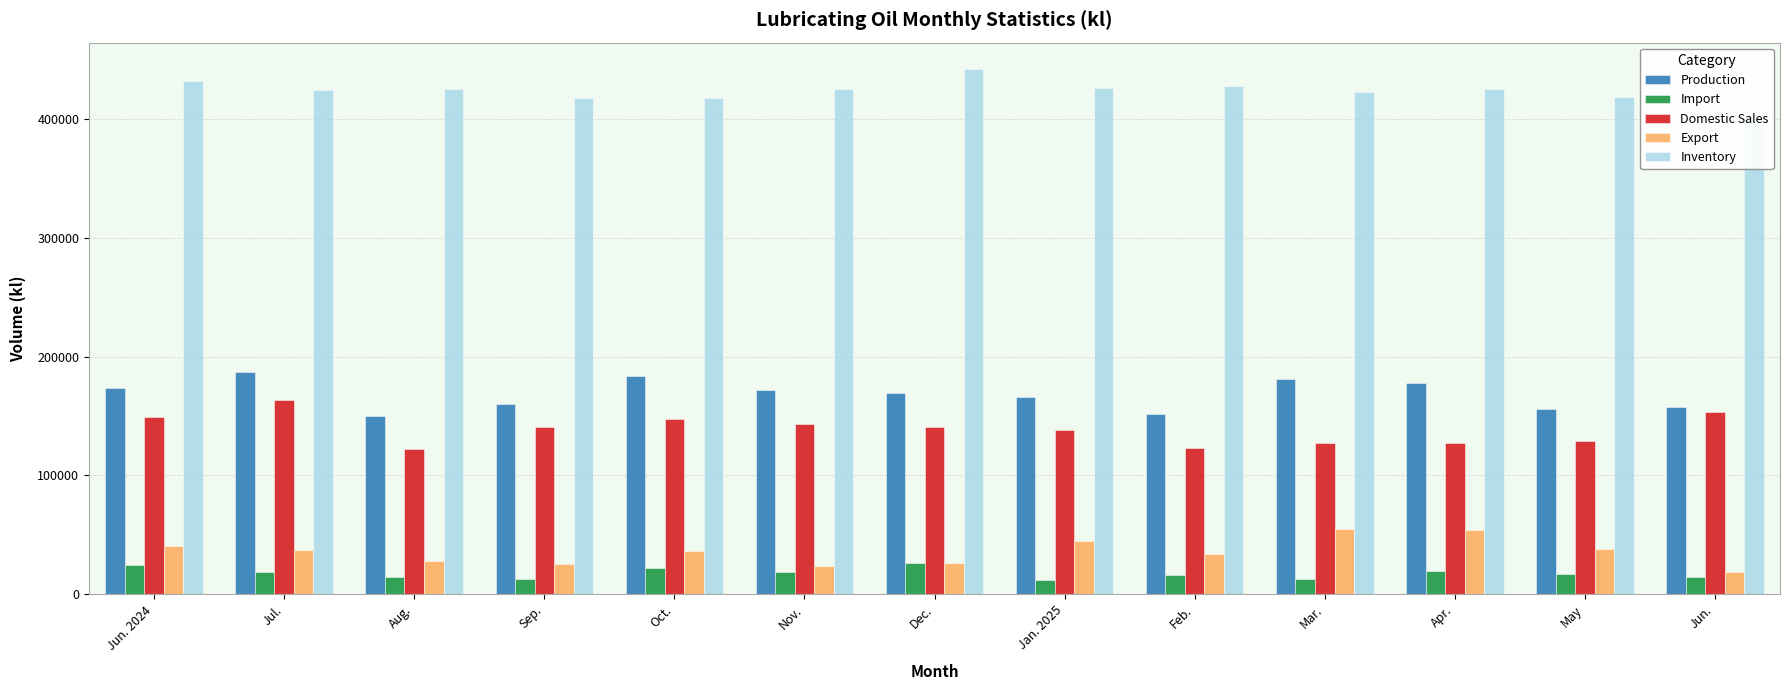

What value does the Inventory series have at Jan. 2025, to the nearest 100?

425900